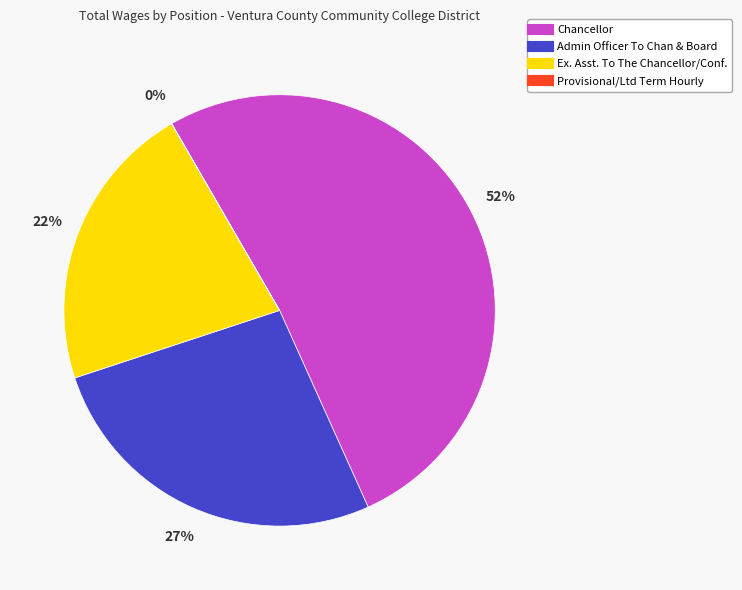

What is the majority slice?

Chancellor